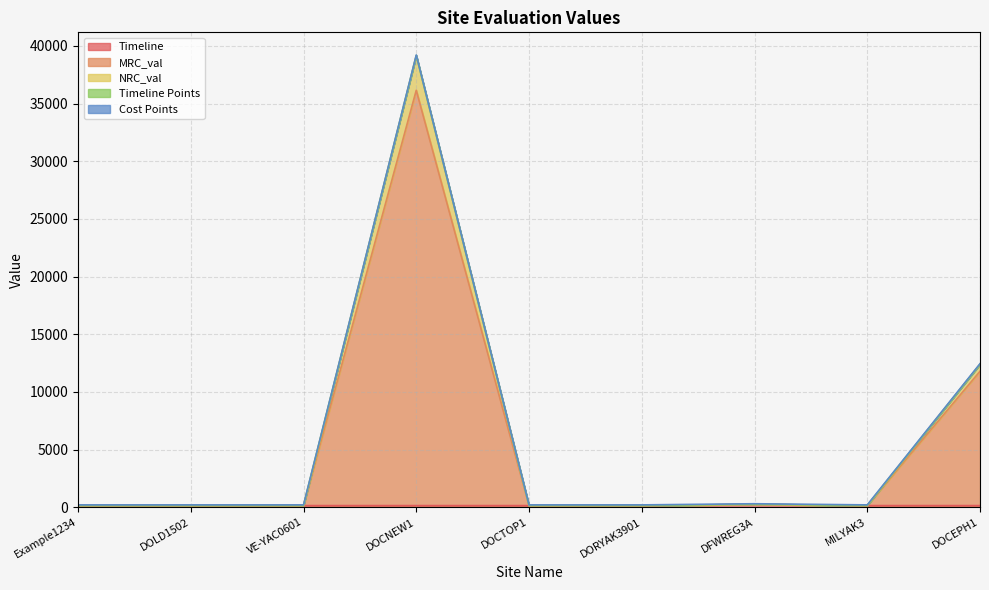

At which category is the sum across all series the highest?

DOCNEW1